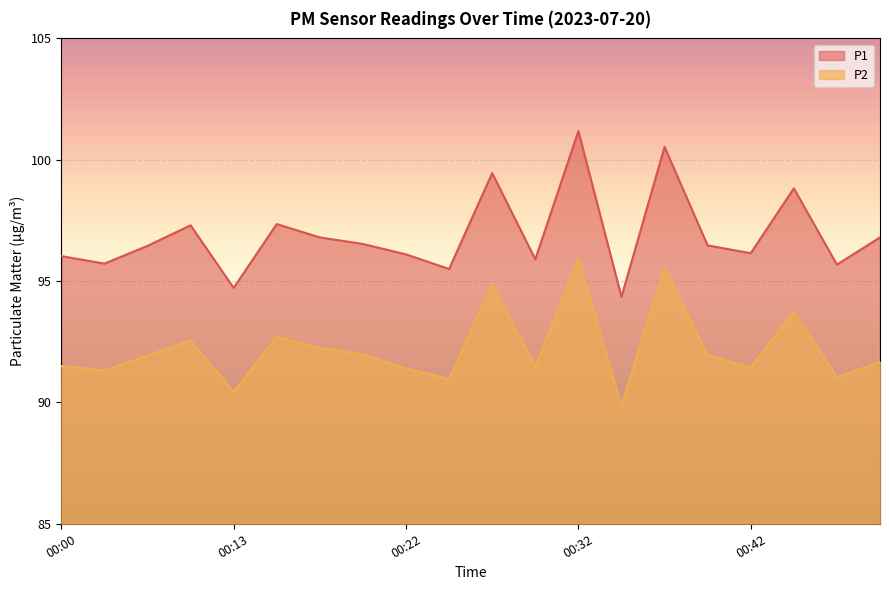

Reading right to left, what are all the values shown in this chart?

P1: 96.8	95.7	98.8	96.2	96.5	100.5	94.3	101.2	95.9	99.5	95.5	96.1	96.5	96.8	97.3	94.7	97.3	96.5	95.7	96.0
P2: 91.7	91.0	93.7	91.5	91.9	95.6	89.8	95.9	91.5	94.9	91.0	91.4	92.0	92.2	92.7	90.4	92.5	91.9	91.3	91.5